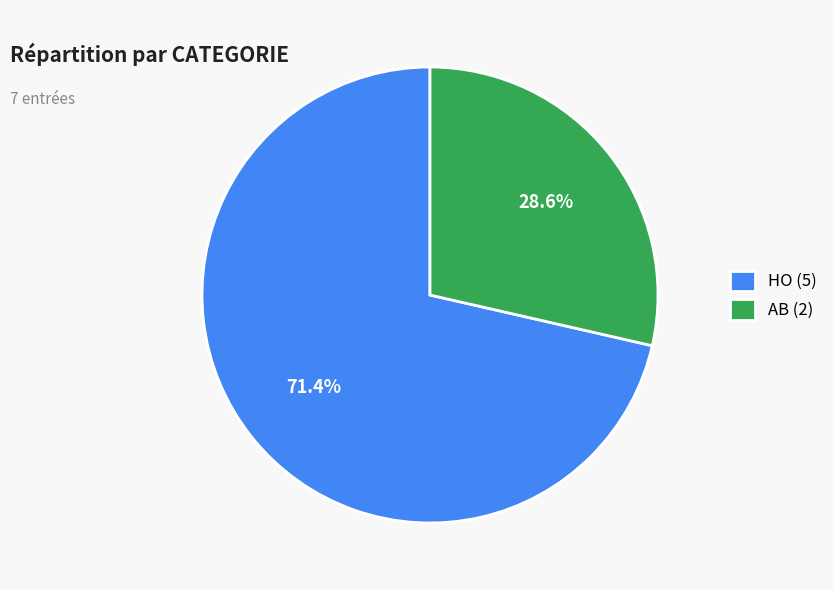

How much of the chart is everything except AB?

71.4%